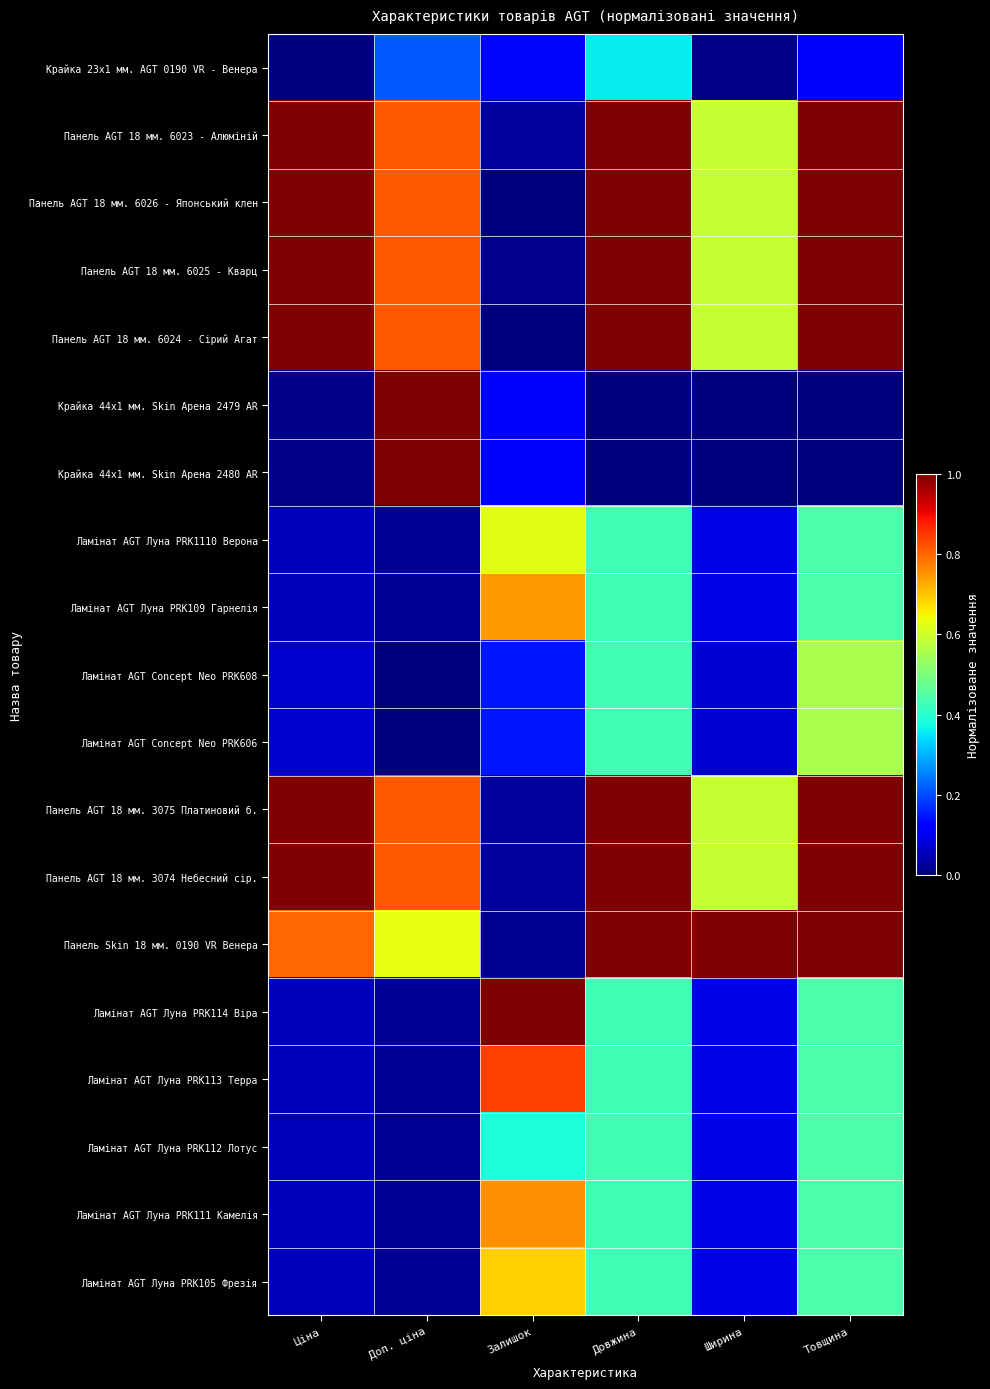

Count the number of data series in this chart.

19